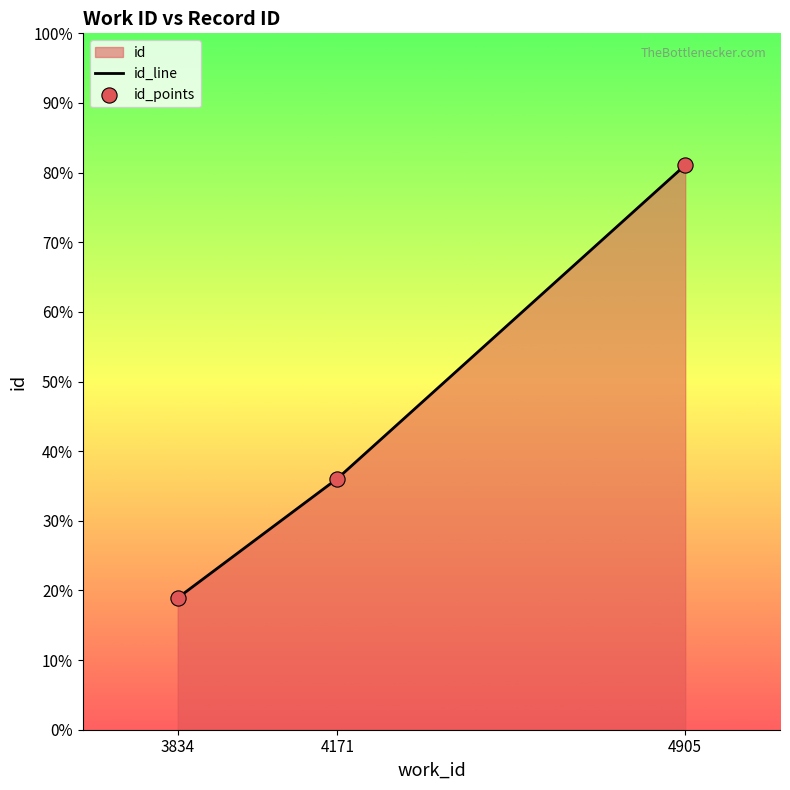

Which series contains the lowest Y value?

id_line